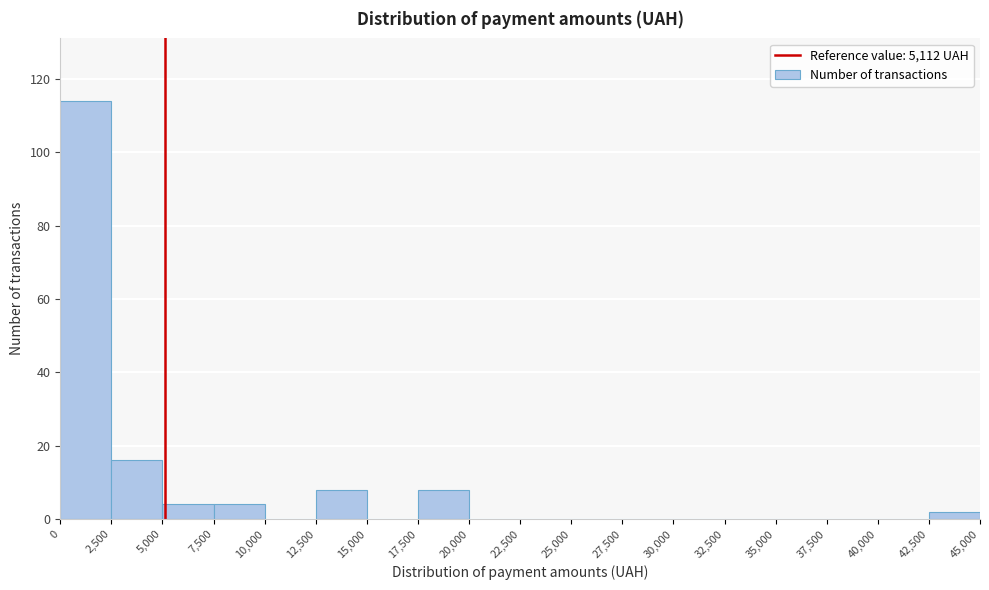

Reading left to right, transcribe this chart: for each bar, give the range it covers on the x-axis and its height. The values are not printed on the chart, so give them approximately, as read against the axis.

0 to 2,500: 114
2,500 to 5,000: 16
5,000 to 7,500: 4
7,500 to 10,000: 4
10,000 to 12,500: 0
12,500 to 15,000: 8
15,000 to 17,500: 0
17,500 to 20,000: 8
20,000 to 22,500: 0
22,500 to 25,000: 0
25,000 to 27,500: 0
27,500 to 30,000: 0
30,000 to 32,500: 0
32,500 to 35,000: 0
35,000 to 37,500: 0
37,500 to 40,000: 0
40,000 to 42,500: 0
42,500 to 45,000: 2